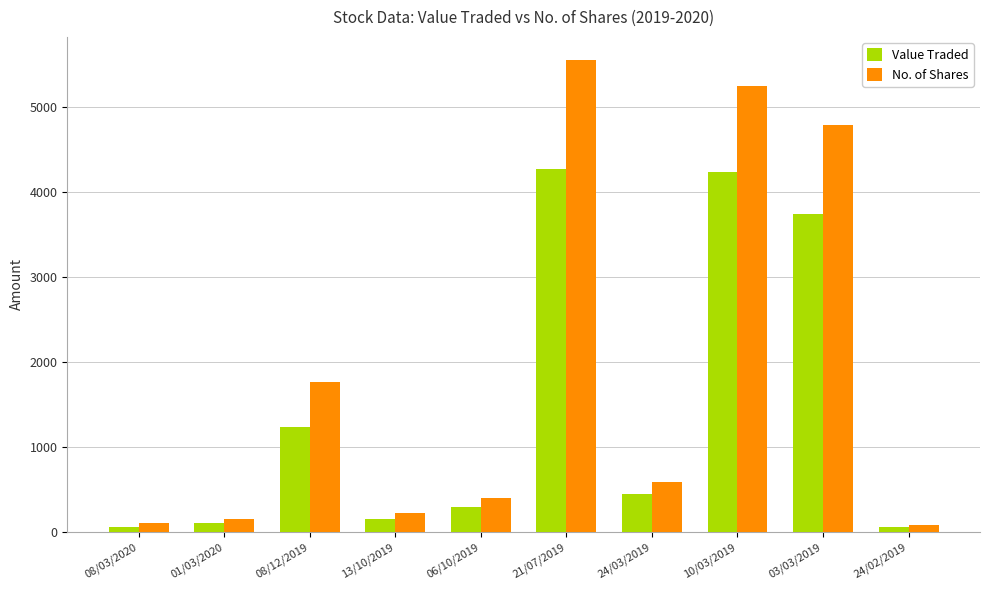

Which series has the largest total across all categories?

No. of Shares